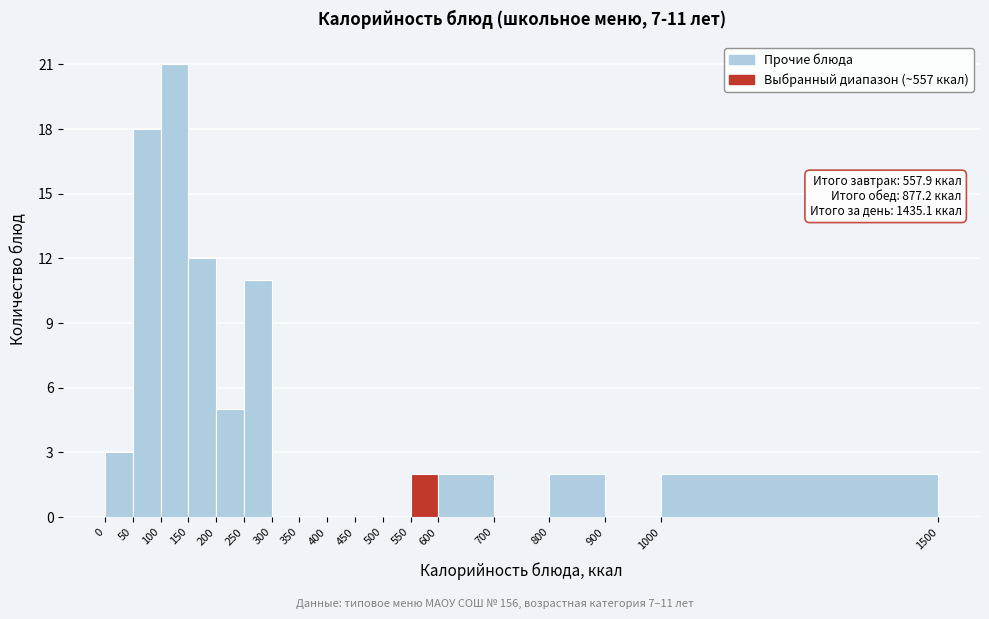

Over which range of the x-axis is the bar tallest?

100 to 150